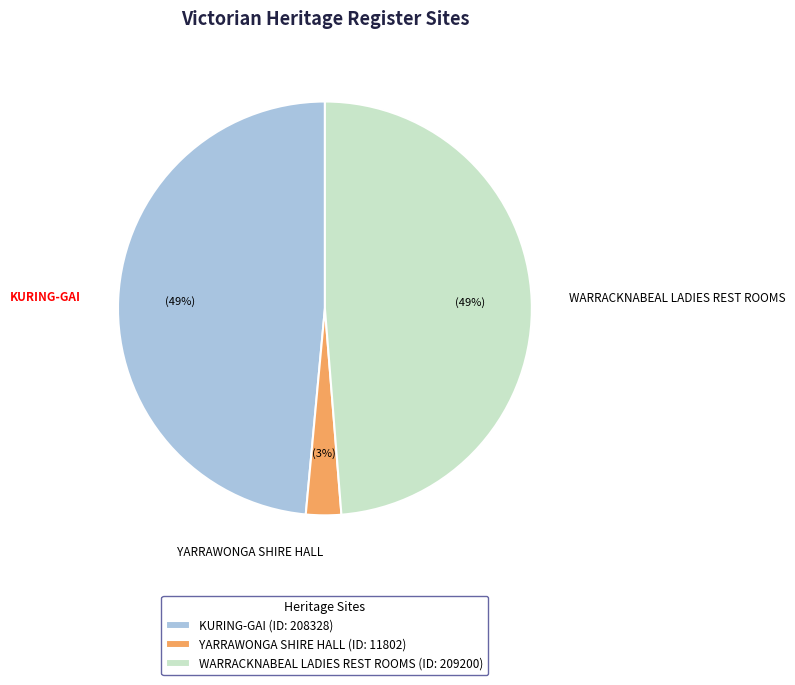

Does any single category account for the majority?

No